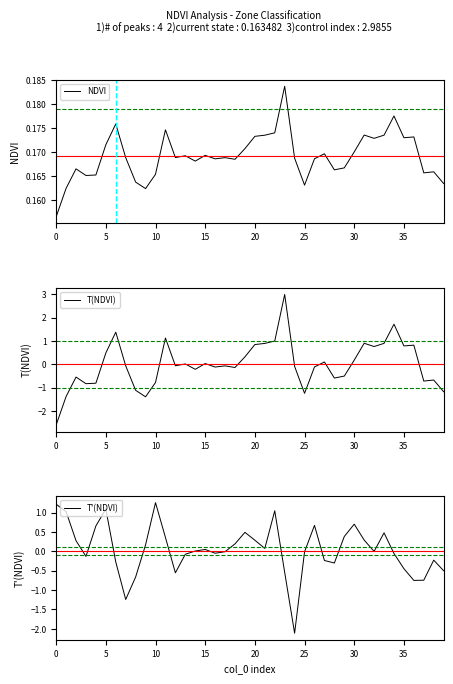

At 35, list the series in order from largest to smallest.

NDVI, T(NDVI), T'(NDVI)